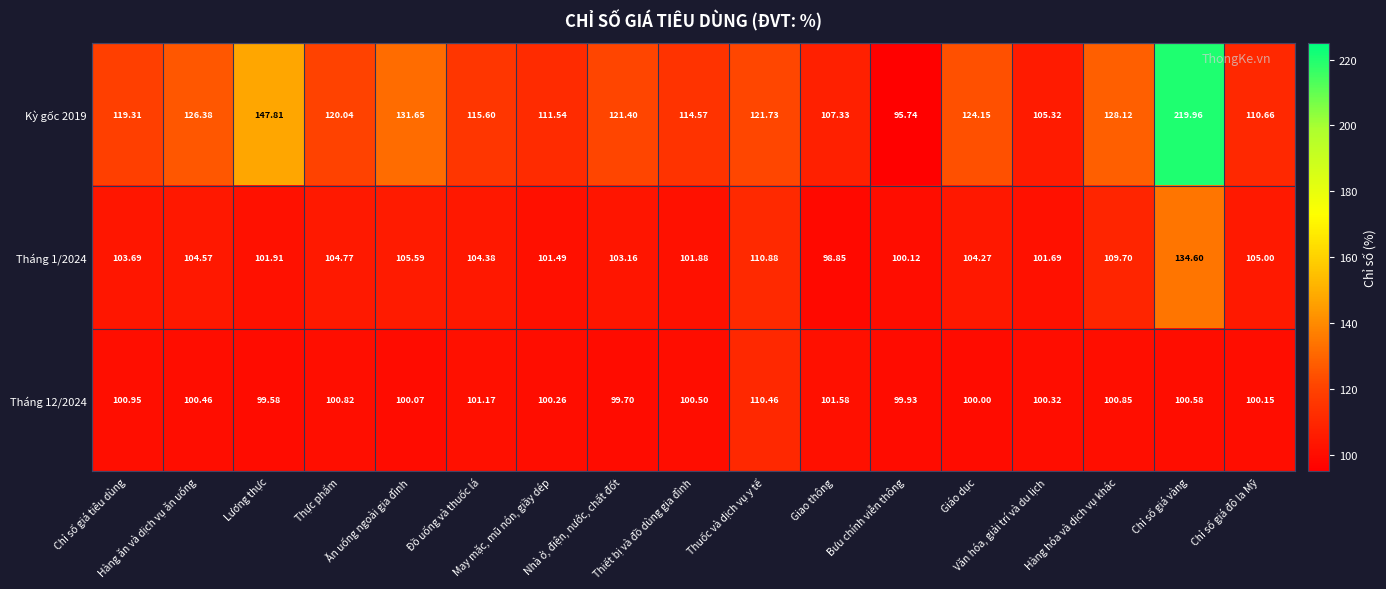

Reading left to right, what are all the values shown in this chart?

Kỳ gốc 2019: Chỉ số giá tiêu dùng=119.3	Hàng ăn và dịch vụ ăn uống=126.4	Lương thực=147.8	Thực phẩm=120.0	Ăn uống ngoài gia đình=131.7	Đồ uống và thuốc lá=115.6	May mặc, mũ nón, giầy dép=111.5	Nhà ở, điện, nước, chất đốt=121.4	Thiết bị và đồ dùng gia đình=114.6	Thuốc và dịch vụ y tế=121.7	Giao thông=107.3	Bưu chính viễn thông=95.7	Giáo dục=124.2	Văn hóa, giải trí và du lịch=105.3	Hàng hóa và dịch vụ khác=128.1	Chỉ số giá vàng=220.0	Chỉ số giá đô la Mỹ=110.7
Tháng 1/2024: Chỉ số giá tiêu dùng=103.7	Hàng ăn và dịch vụ ăn uống=104.6	Lương thực=101.9	Thực phẩm=104.8	Ăn uống ngoài gia đình=105.6	Đồ uống và thuốc lá=104.4	May mặc, mũ nón, giầy dép=101.5	Nhà ở, điện, nước, chất đốt=103.2	Thiết bị và đồ dùng gia đình=101.9	Thuốc và dịch vụ y tế=110.9	Giao thông=98.8	Bưu chính viễn thông=100.1	Giáo dục=104.3	Văn hóa, giải trí và du lịch=101.7	Hàng hóa và dịch vụ khác=109.7	Chỉ số giá vàng=134.6	Chỉ số giá đô la Mỹ=105.0
Tháng 12/2024: Chỉ số giá tiêu dùng=101.0	Hàng ăn và dịch vụ ăn uống=100.5	Lương thực=99.6	Thực phẩm=100.8	Ăn uống ngoài gia đình=100.1	Đồ uống và thuốc lá=101.2	May mặc, mũ nón, giầy dép=100.3	Nhà ở, điện, nước, chất đốt=99.7	Thiết bị và đồ dùng gia đình=100.5	Thuốc và dịch vụ y tế=110.5	Giao thông=101.6	Bưu chính viễn thông=99.9	Giáo dục=100.0	Văn hóa, giải trí và du lịch=100.3	Hàng hóa và dịch vụ khác=100.8	Chỉ số giá vàng=100.6	Chỉ số giá đô la Mỹ=100.2